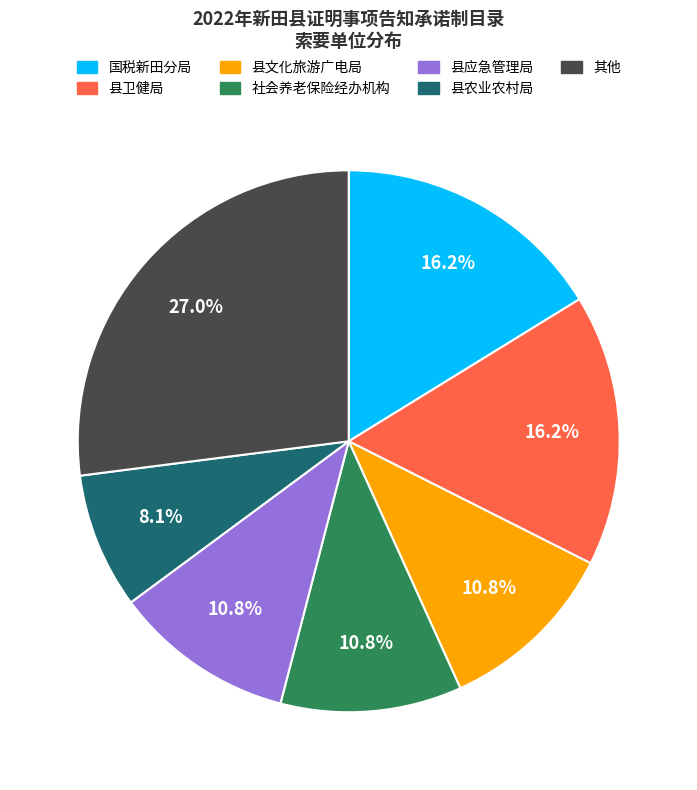

Does any single category account for the majority?

No